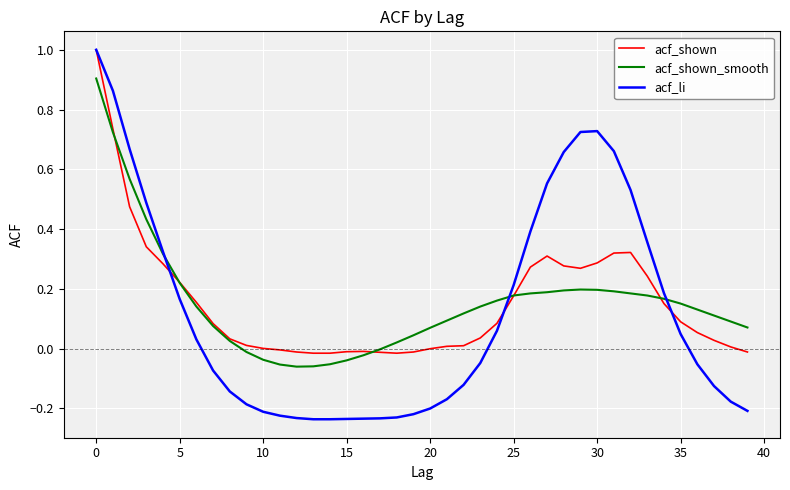

What is the greatest value displayed?

1.0